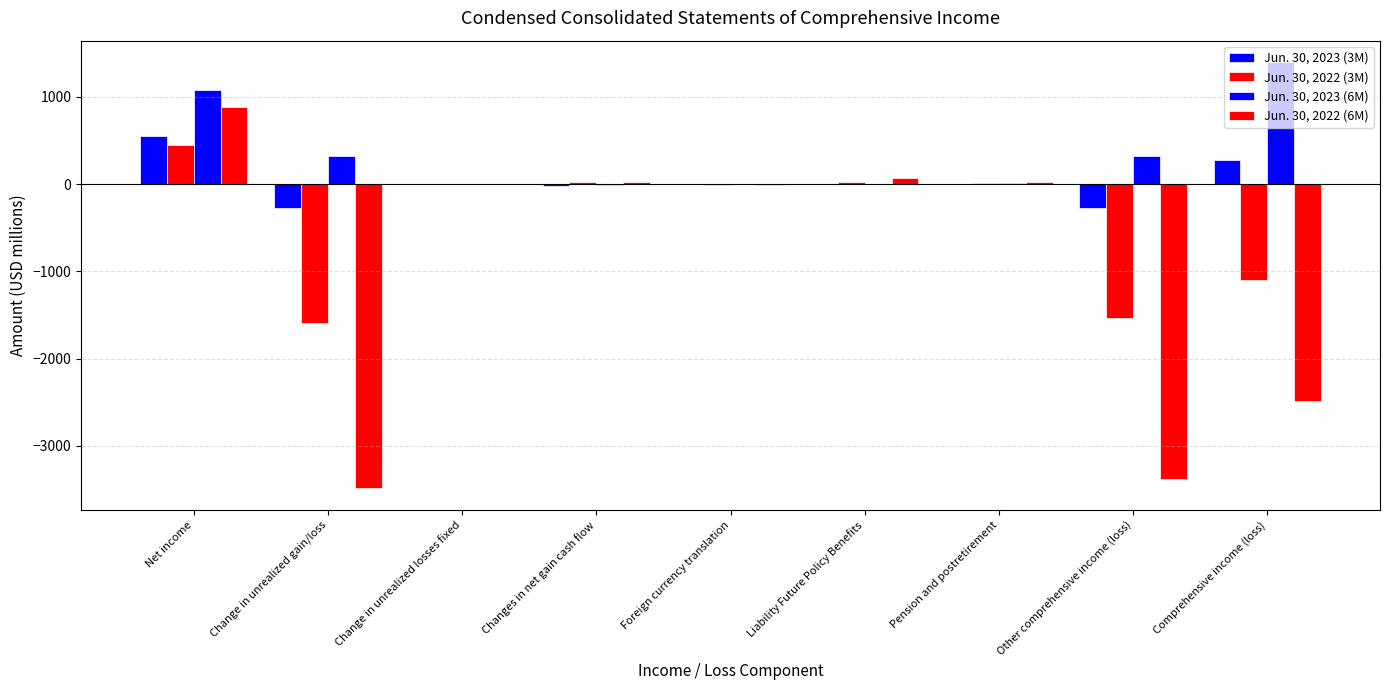

Reading left to right, what are all the values shown in this chart?

Jun. 30, 2023 (3M): 547	-269	3	-17	3	5	5	-270	277
Jun. 30, 2022 (3M): 444	-1597	0	25	-8	29	12	-1539	-1095
Jun. 30, 2023 (6M): 1082	317	-3	-9	5	-3	10	317	1399
Jun. 30, 2022 (6M): 887	-3489	0	24	-8	72	24	-3377	-2490